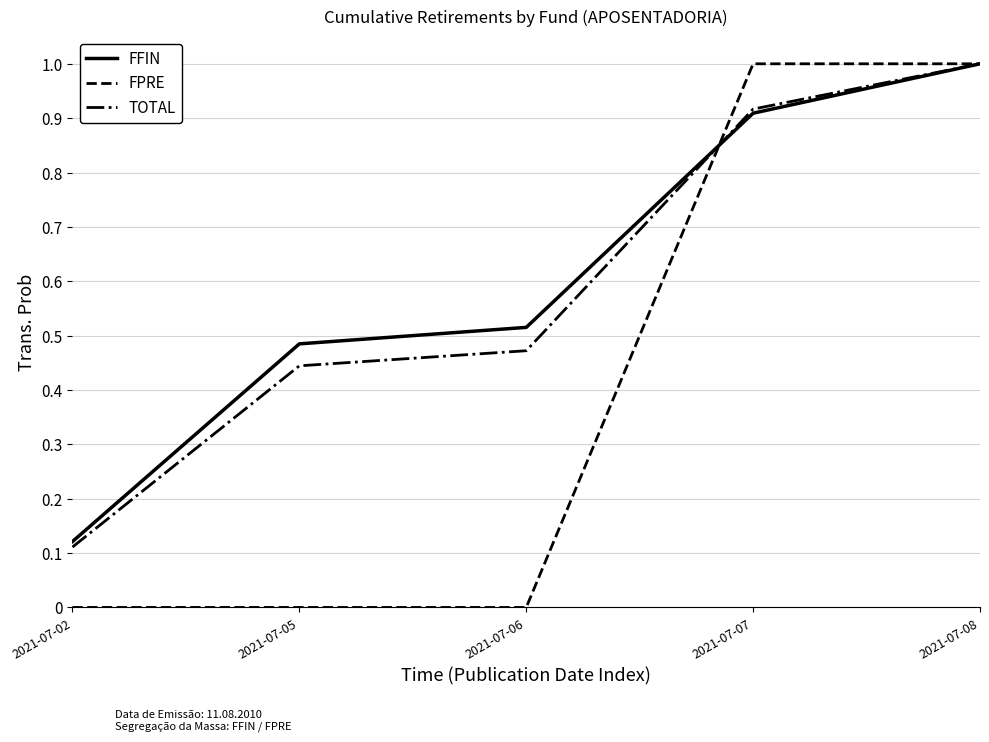

Is it true that TOTAL equals 0.9 at 2021-07-07?

True